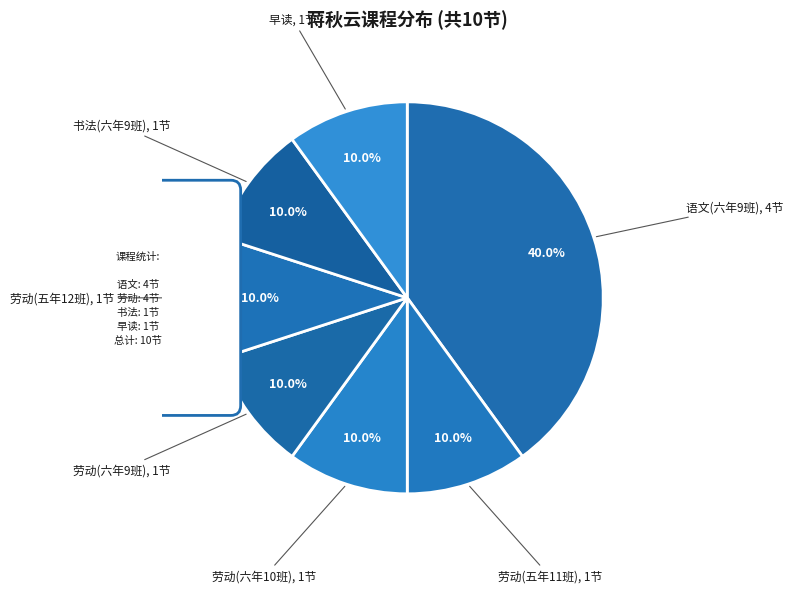

To the nearest percent, what is the difference between the largest and smallest slice percentages?

30%